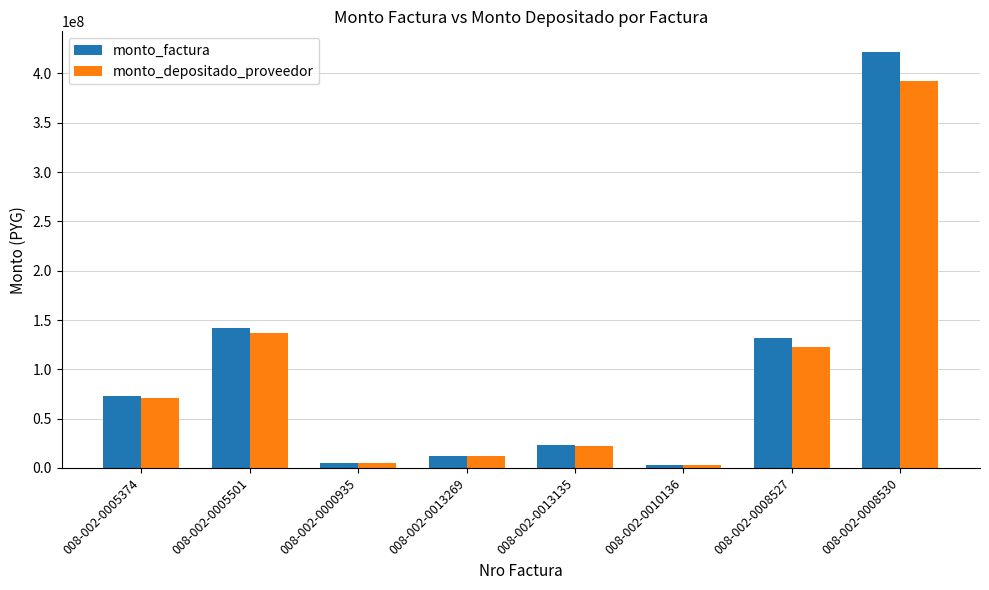

Read the monto_depositado_proveedor value at 008-002-0010136, to the nearest 50.

2688150